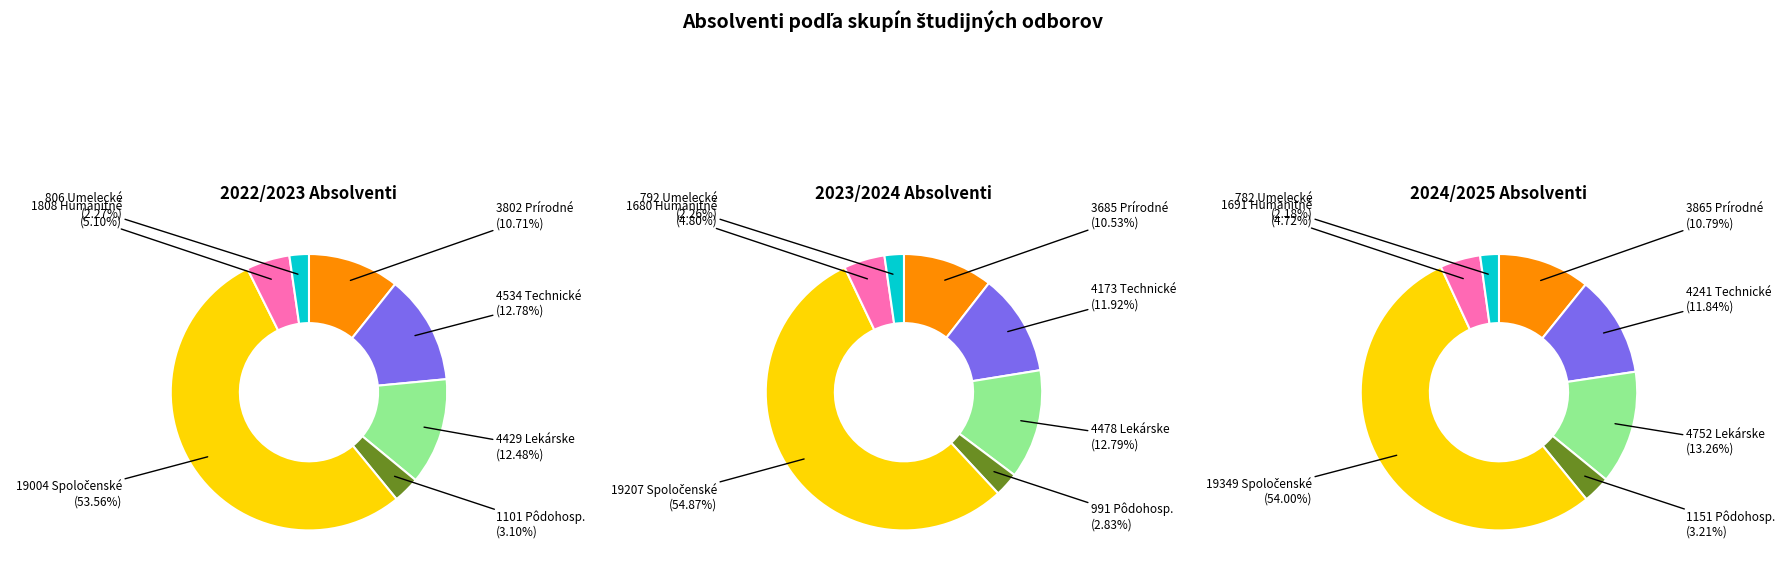

What percentage is NOT represented by e. Spoločenské vedy?

46.4%